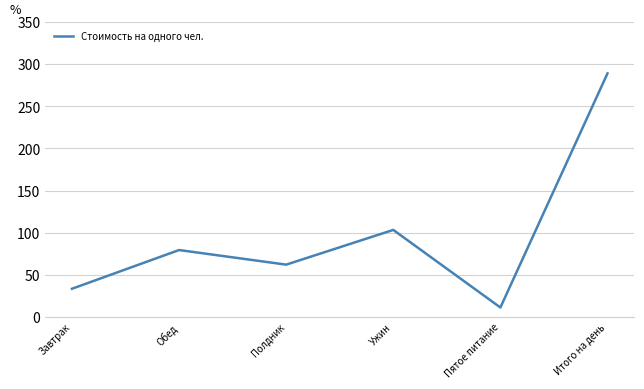

True or false: the data shows 289.1 at Итого на день.

True